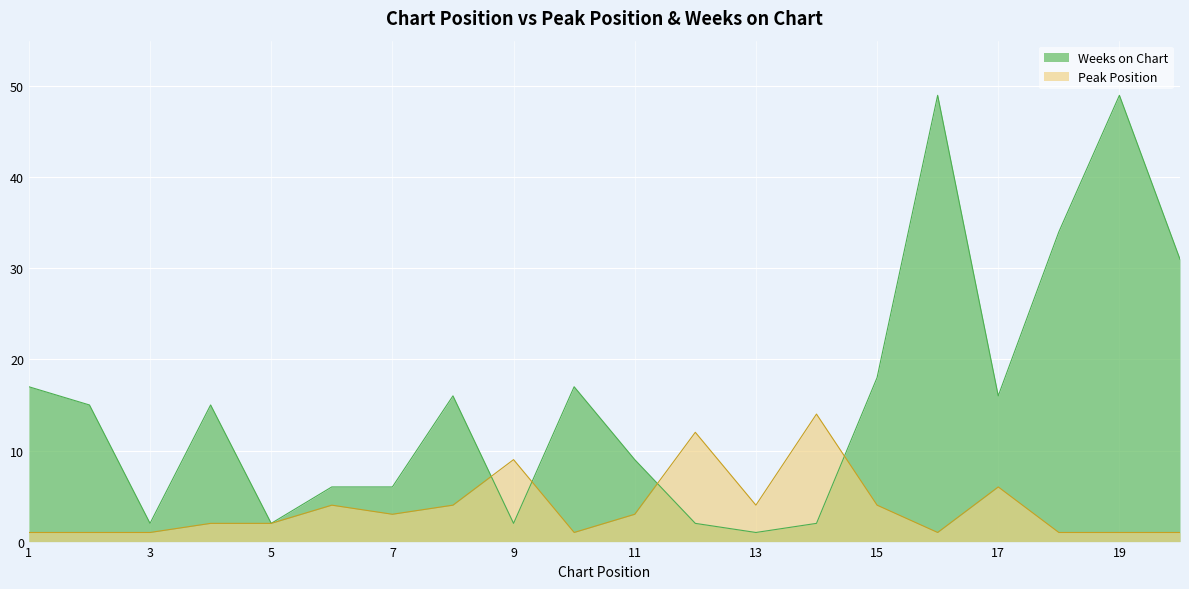

Which has a higher value, 10 or 9?

9